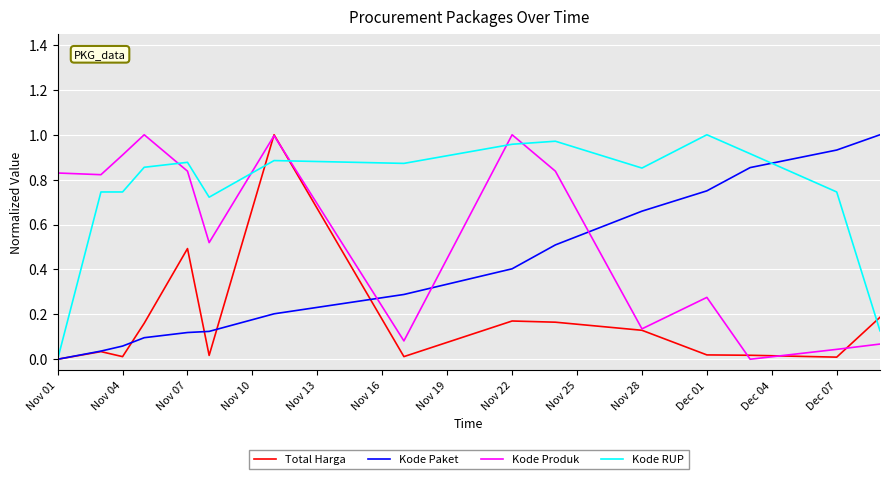

True or false: Kode RUP and Kode Paket intersect in this chart.

True